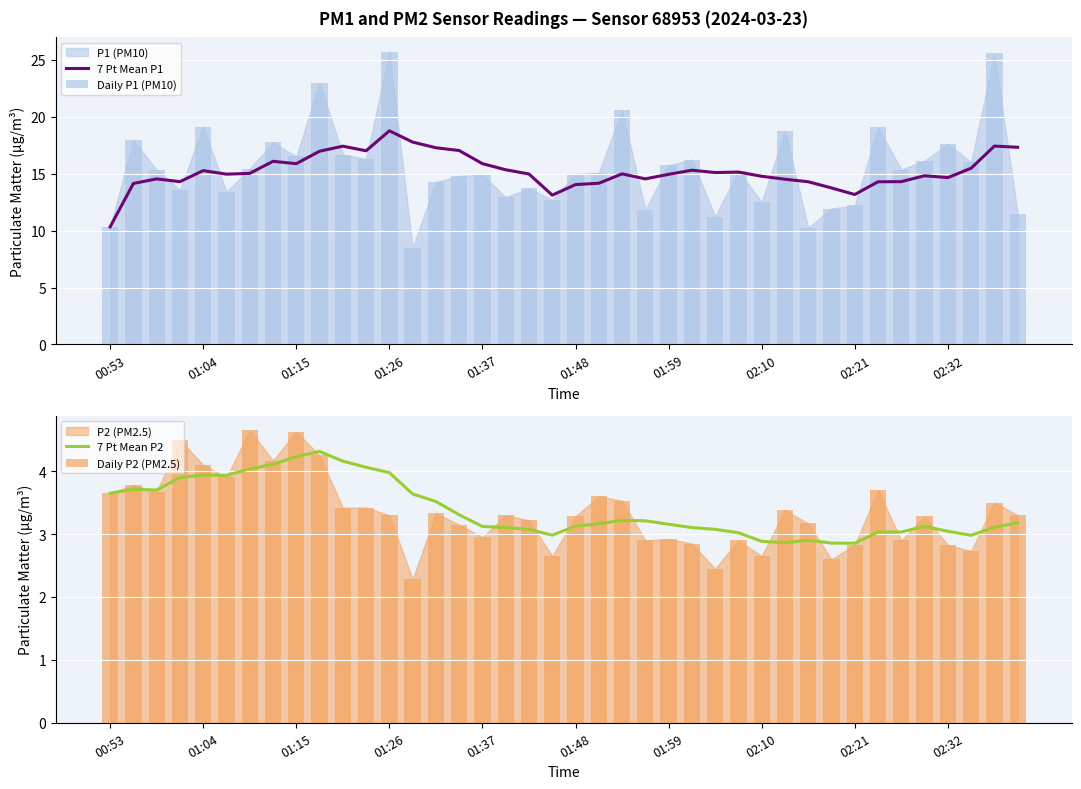

What is the value of the 7 Pt Mean P2 bar at the 9th from the left?

4.2